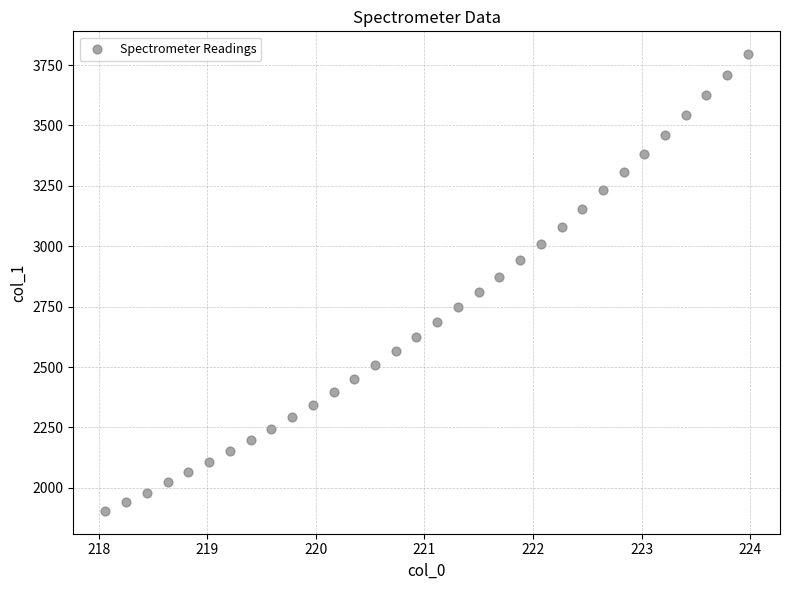

What is the range of Y values (max minus min)?

1890.3